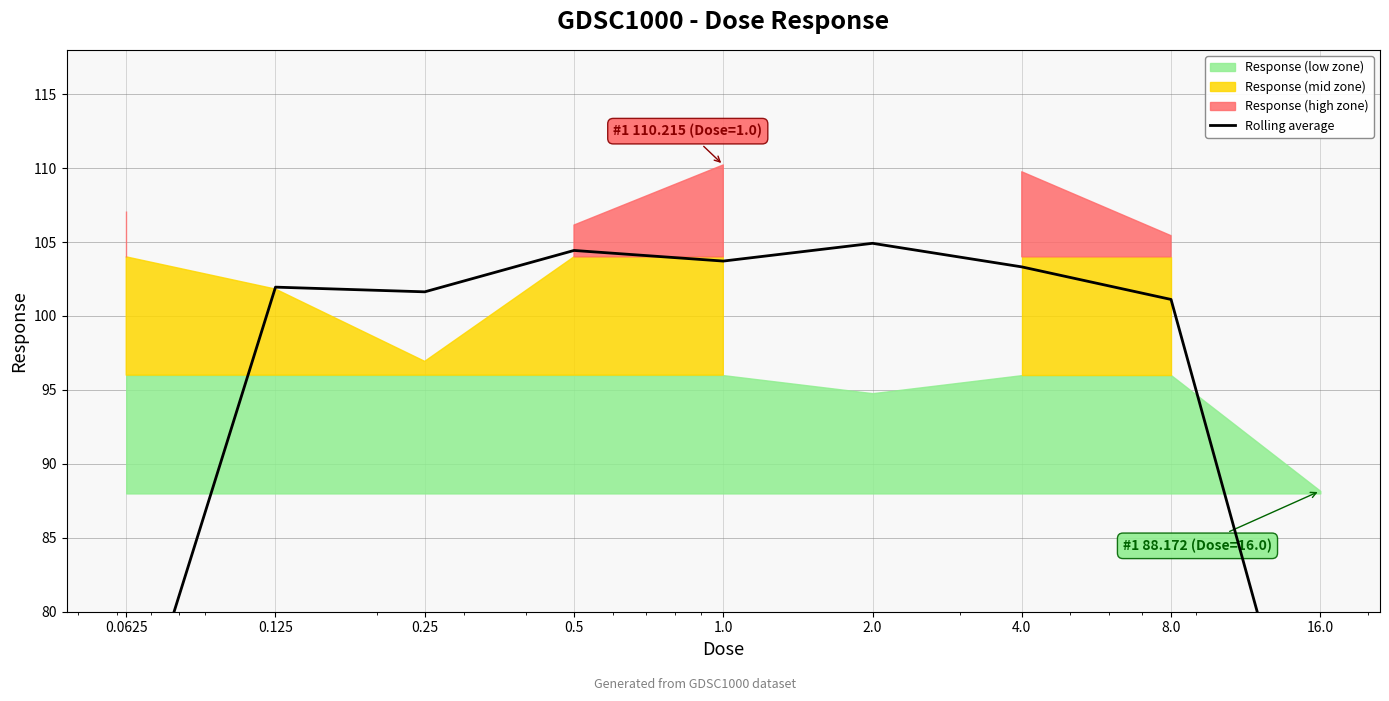

What position from the left is 8.0?

8